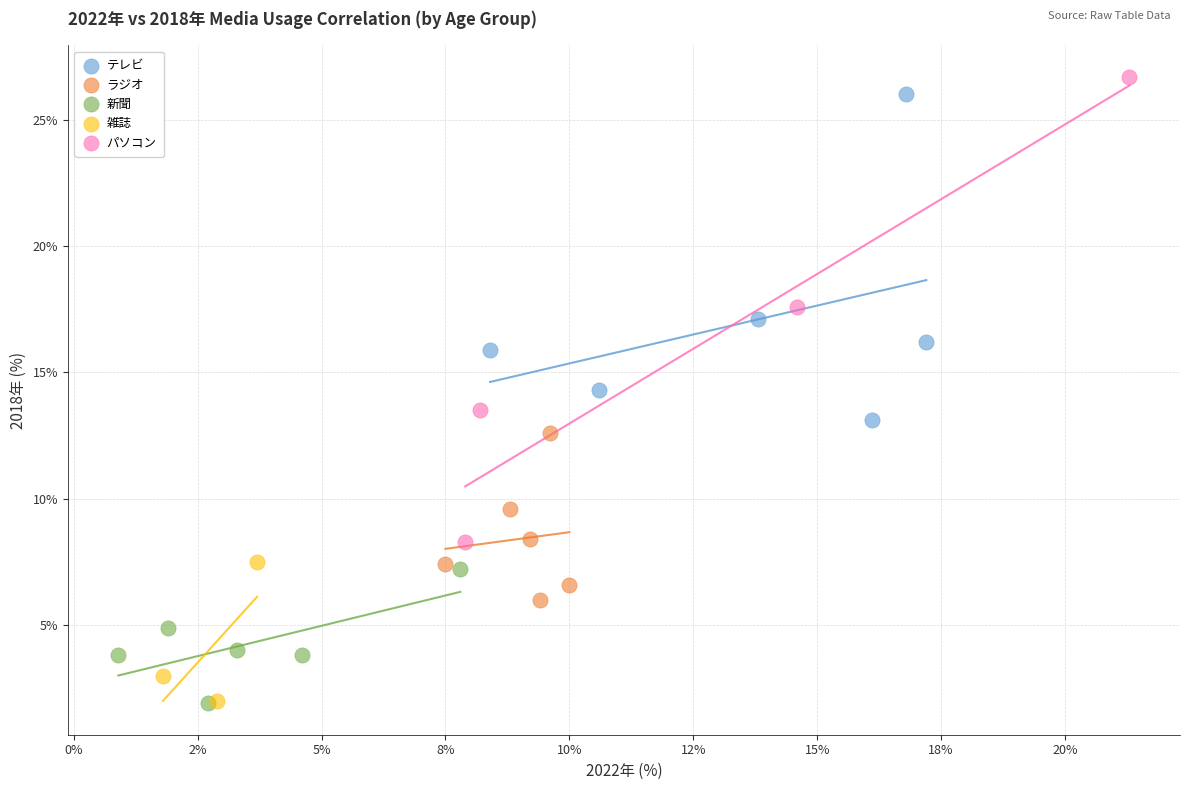

Which series has the widest spread of Y values?

パソコン